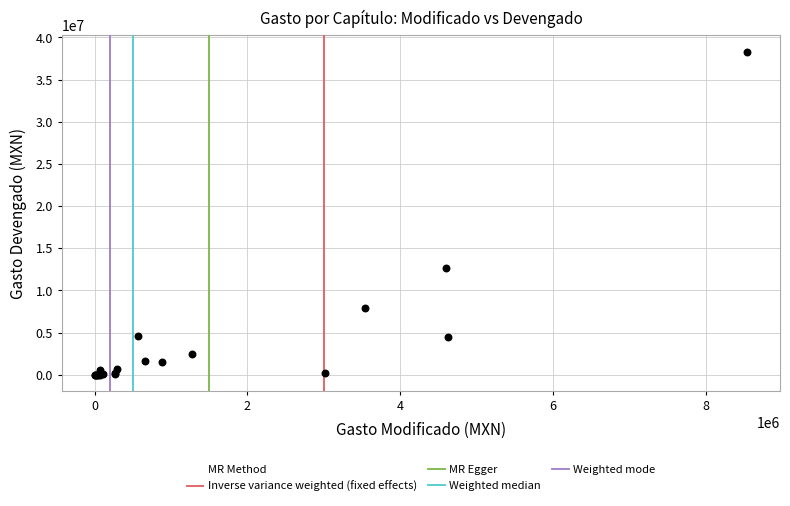

What Y value in the scatter plot is closest to 19165863?

12609572.3